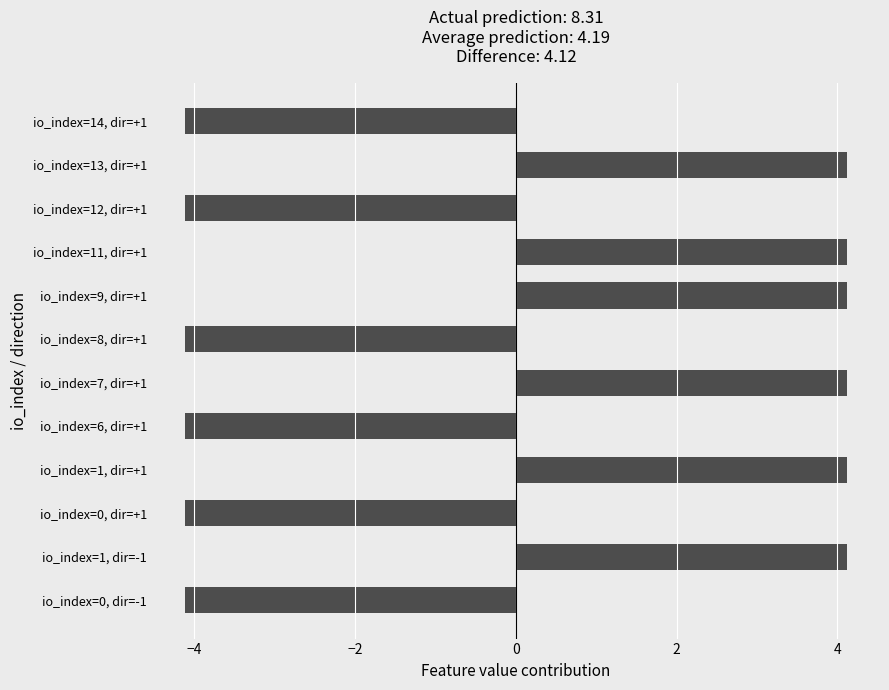

The chart shows a value of 4.1 at io_index=1, dir=-1. True or false?

True